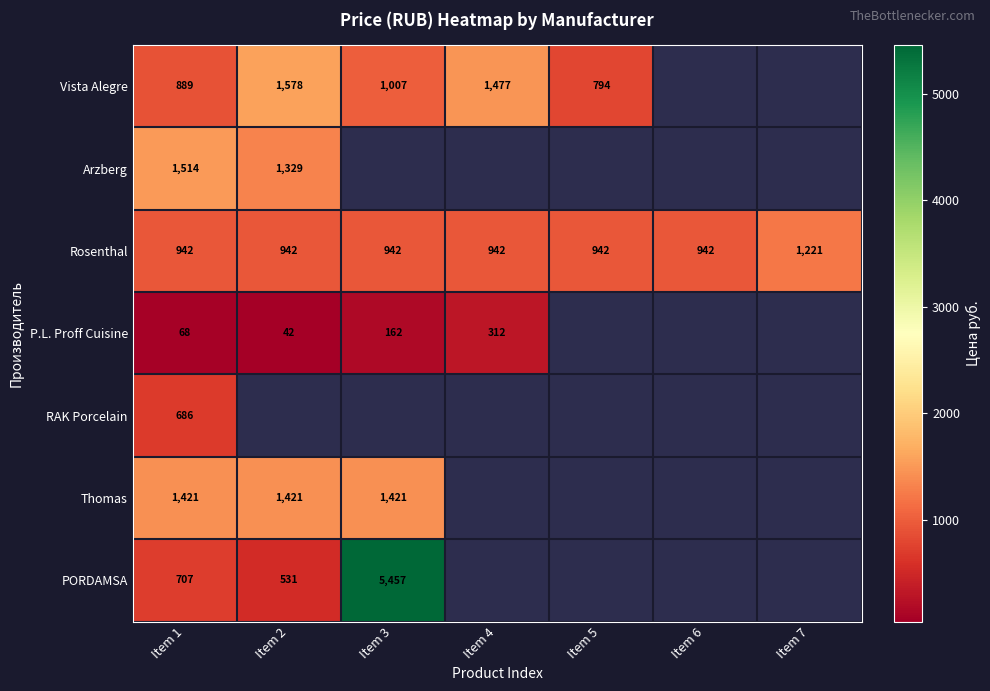

At Item 1, list the series in order from largest to smallest.

Arzberg, Thomas, Rosenthal, Vista Alegre, PORDAMSA, RAK Porcelain, P.L. Proff Cuisine